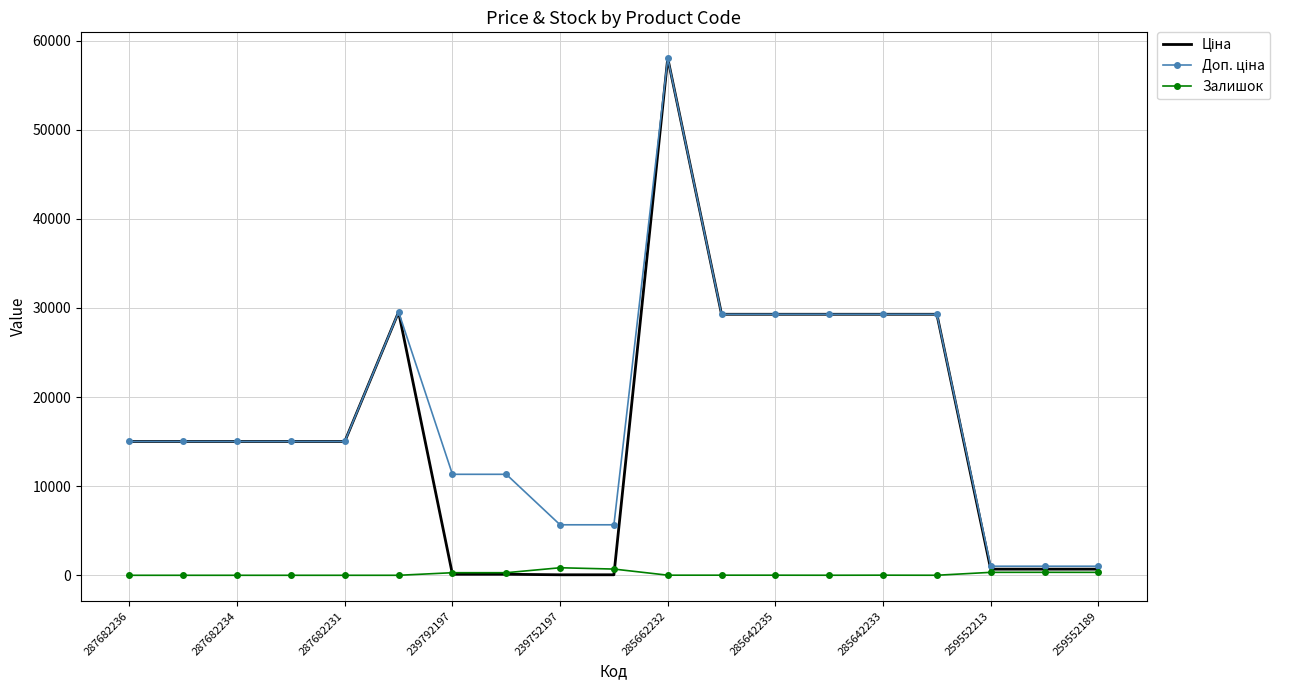

What is the maximum value shown in the chart?

58037.0